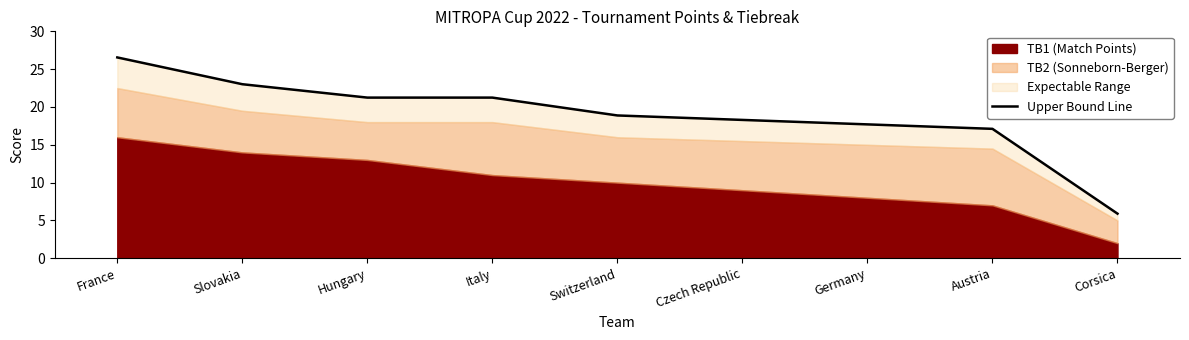

What is the difference between the maximum and second lowest values?

9.4